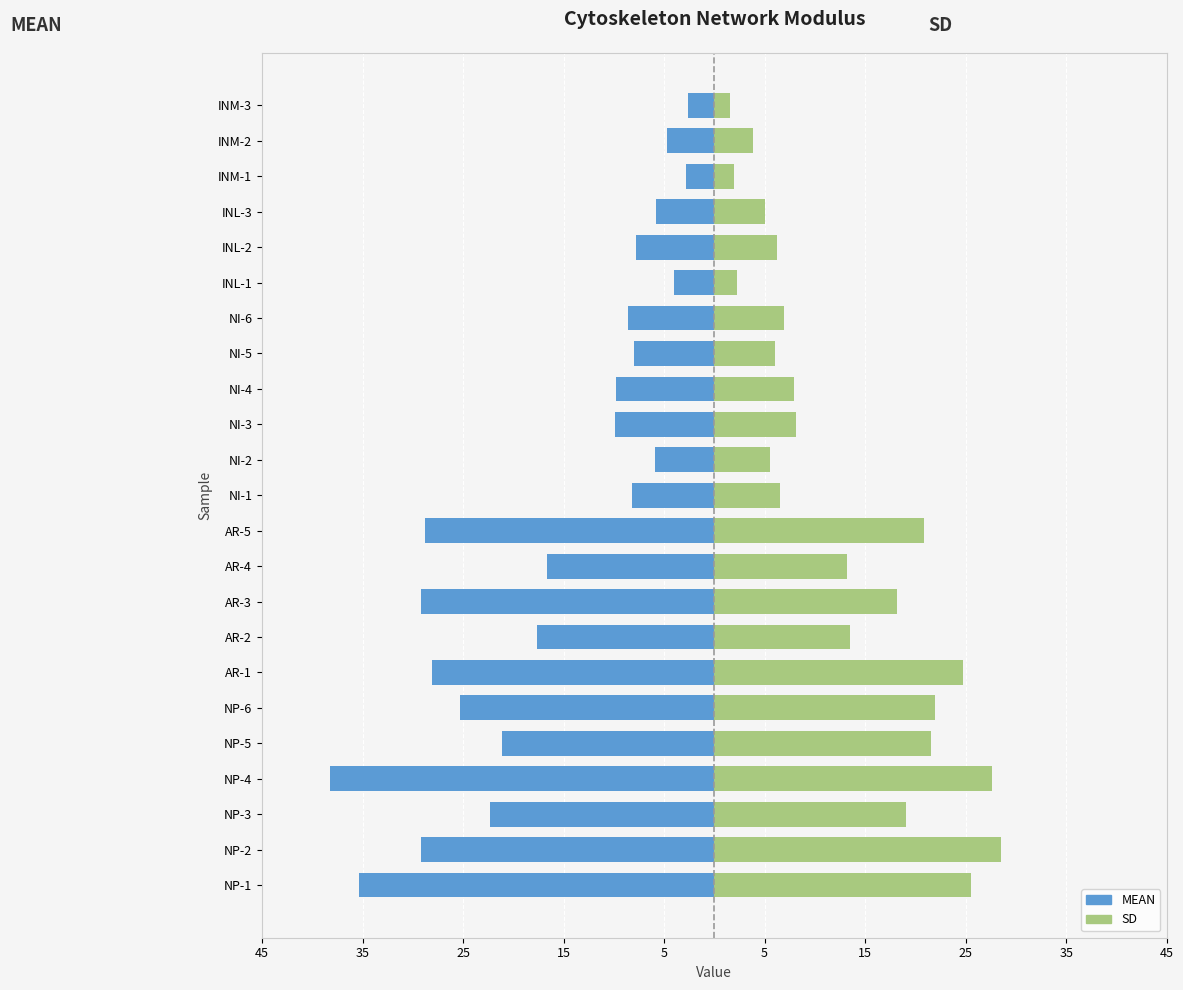

How many values in the MEAN series are below -9?

13